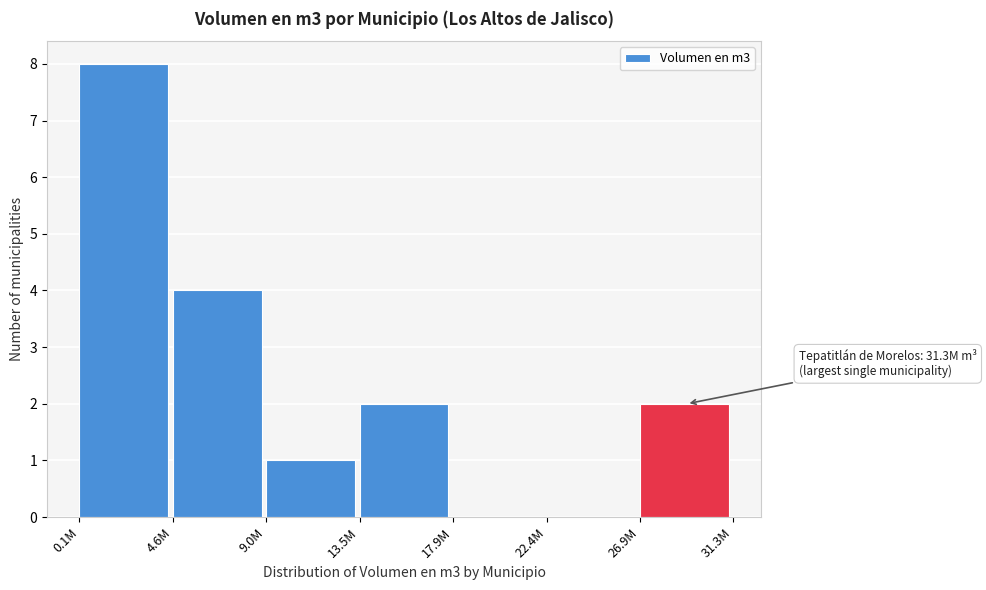

Reading right to left, extract all data points from this chart.

26.9M=2	22.4M=0	17.9M=0	13.5M=2	9.0M=1	4.6M=4	0.1M=8